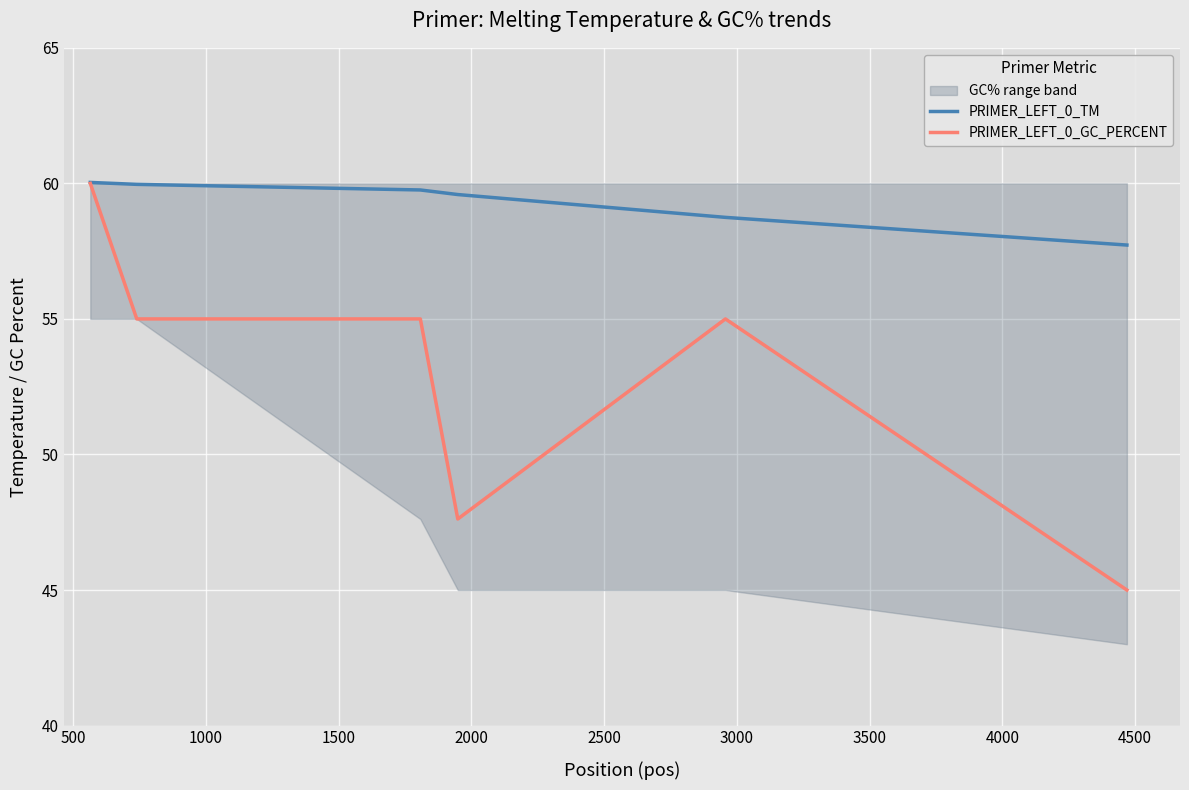

What is the highest value of the PRIMER_LEFT_0_GC_PERCENT series?

60.0